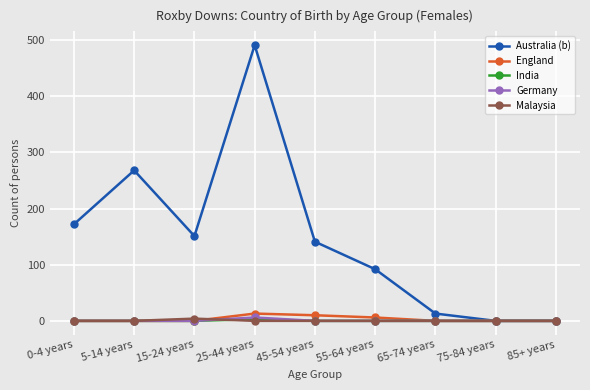

Which series has the largest range (max minus min)?

Australia (b)